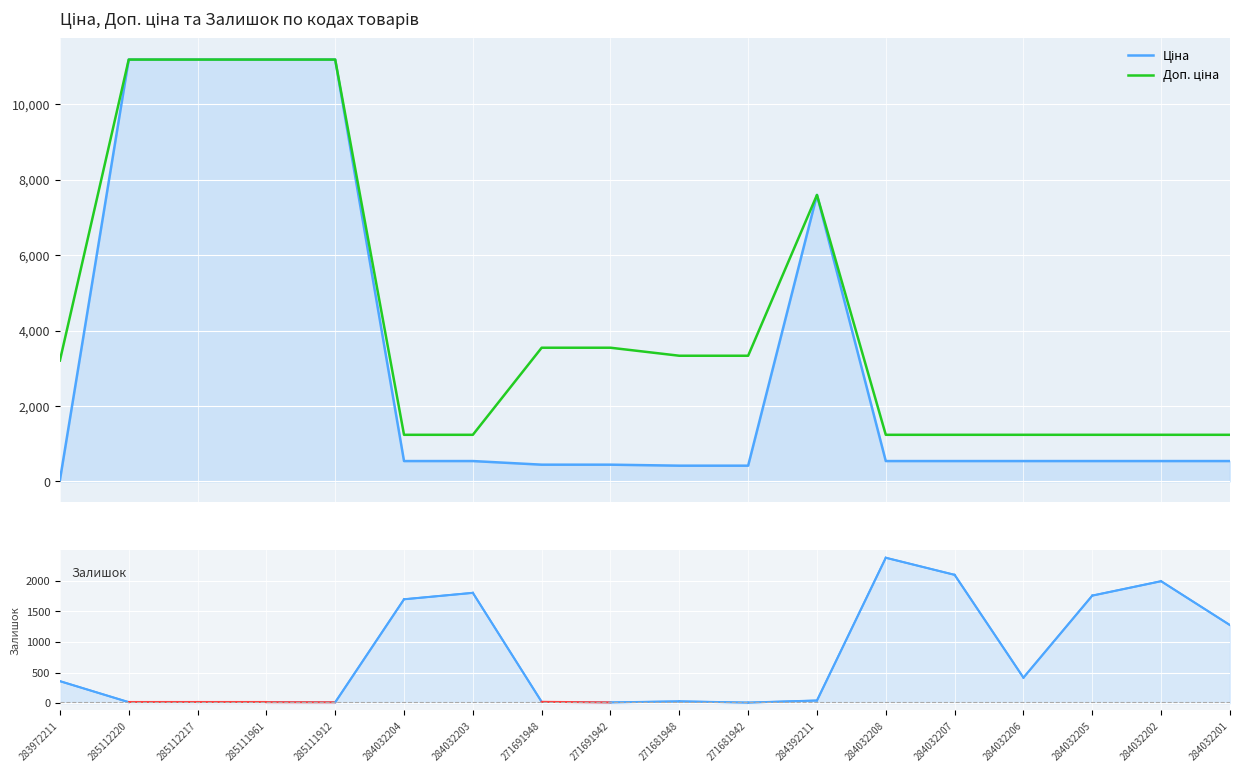

What is the difference between the maximum and minimum values in the Ціна series?

11156.1